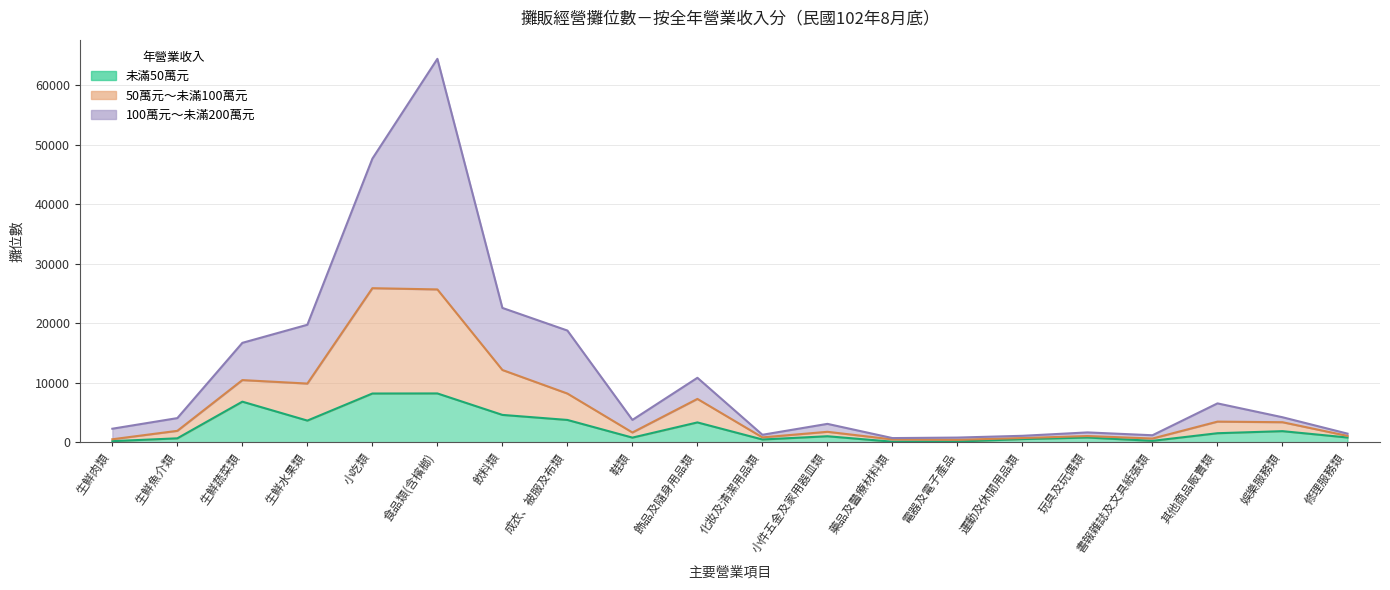

In 100萬元～未滿200萬元, how many points are lower than both neighbors (excluding endpoints)?

4